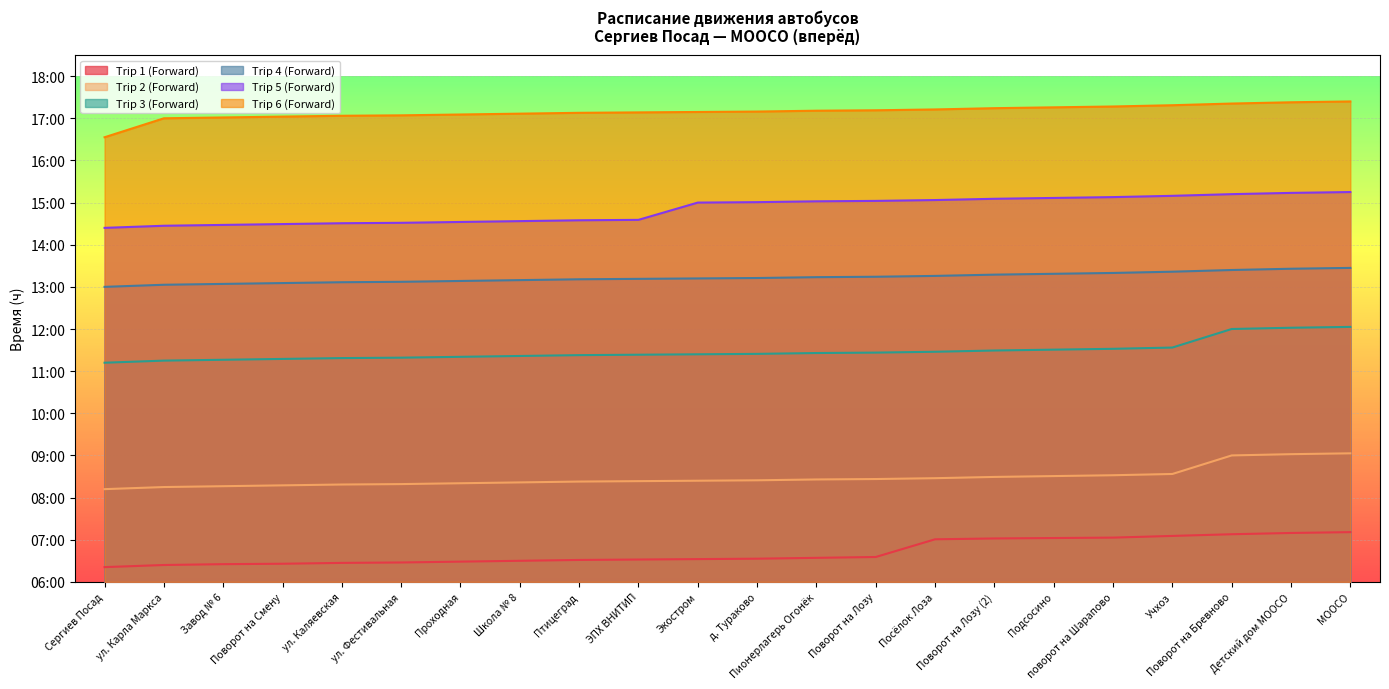

Which category has the highest value in the Trip 3 (Forward) series?

МООСО